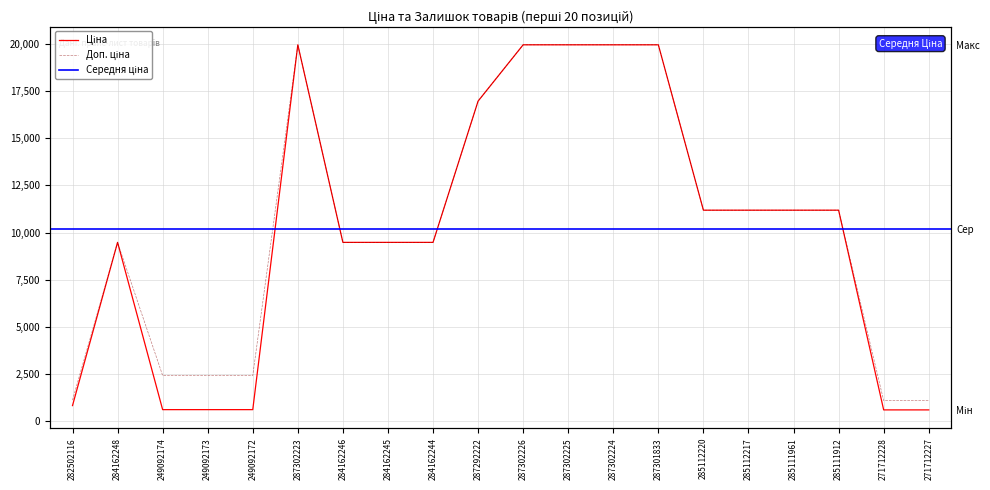

What is the difference between the Ціна values at 249092172 and 284162248?

8876.4